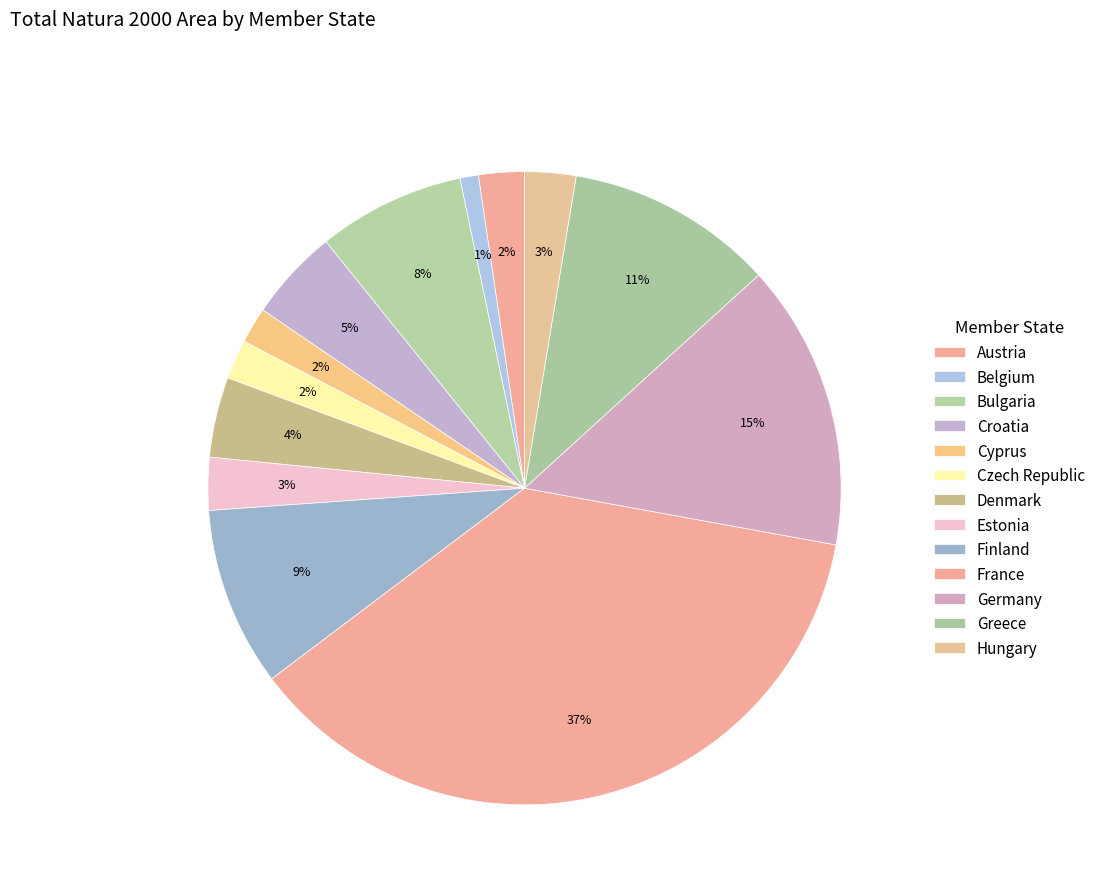

How many segments does this pie chart have?

13